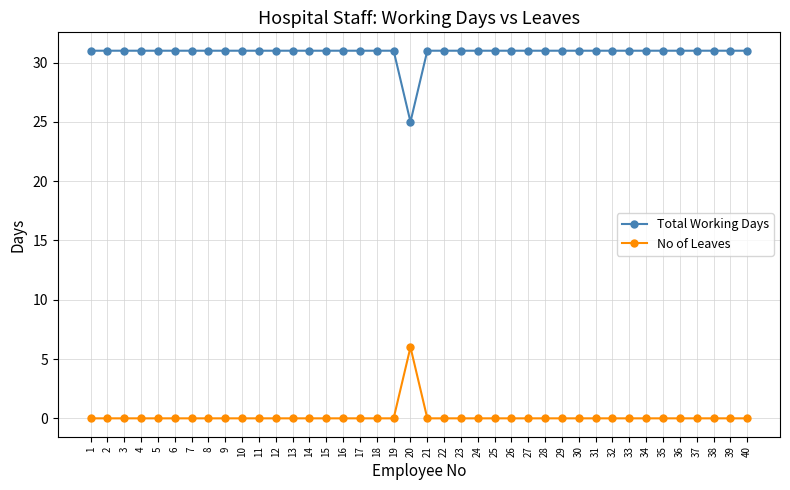

Which category has the lowest value in the Total Working Days series?

20